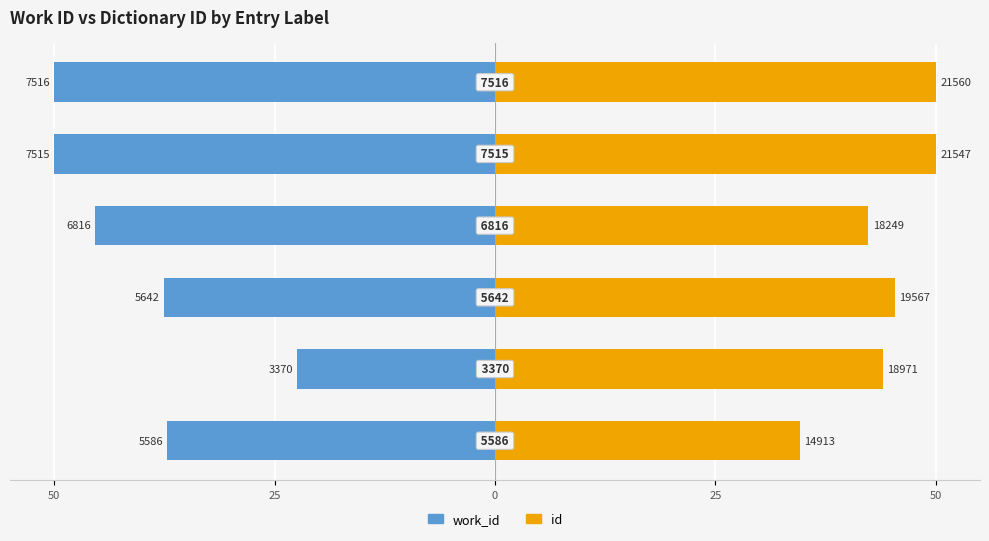

What is the minimum value for id?

34.6